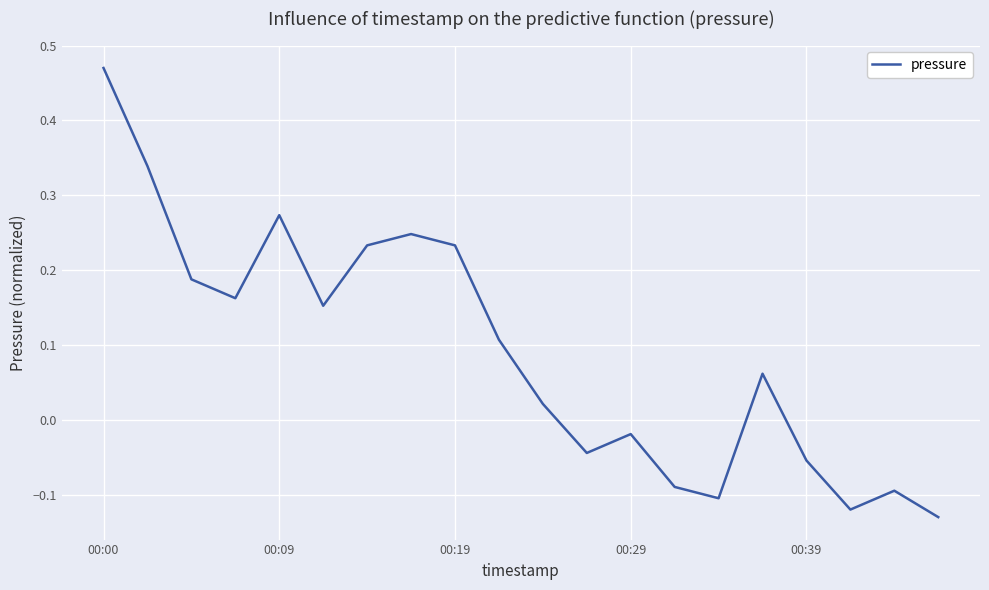

What is the difference between the maximum and minimum values?

0.6